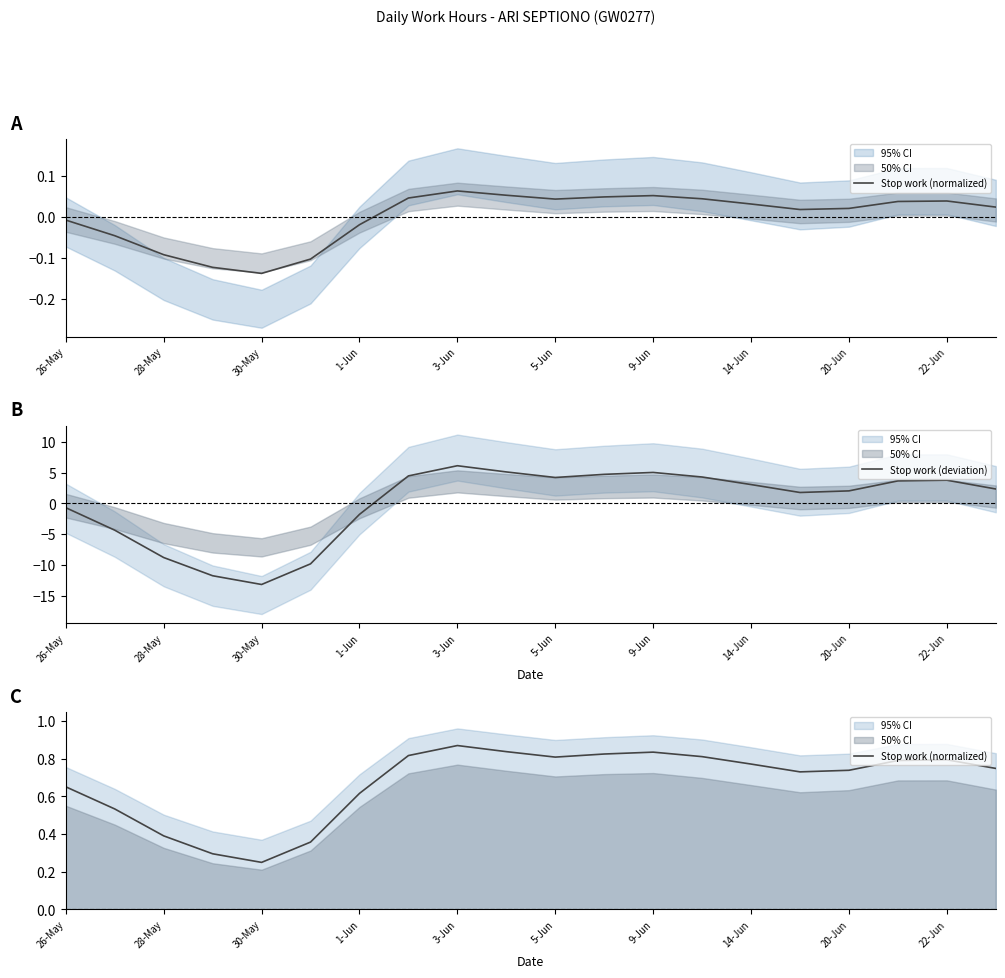

Which category has the lowest value in the Stop work (deviation) series?

30-May